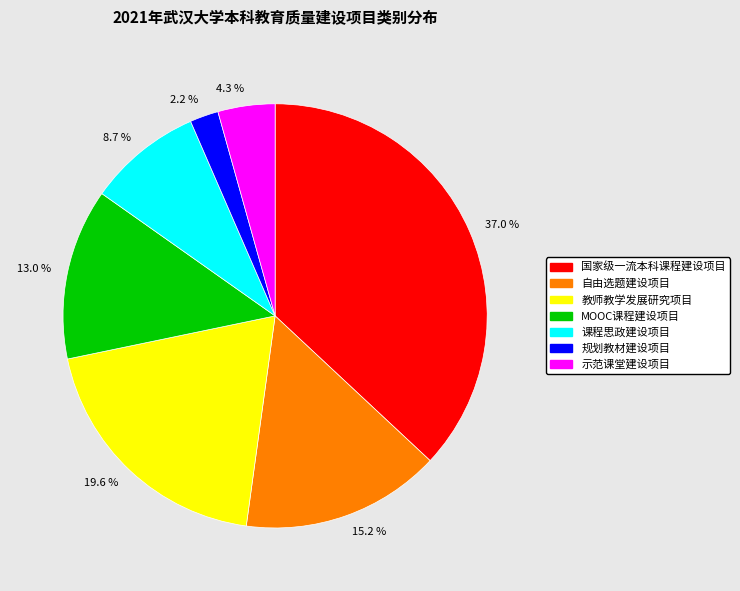

What is the smallest slice in the pie chart?

2.2 %